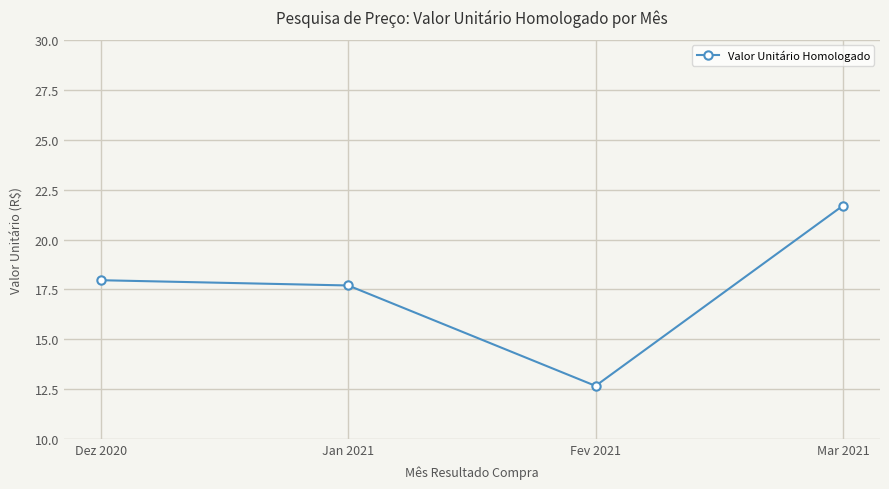

The value at Fev 2021 is 12.7. True or false?

True